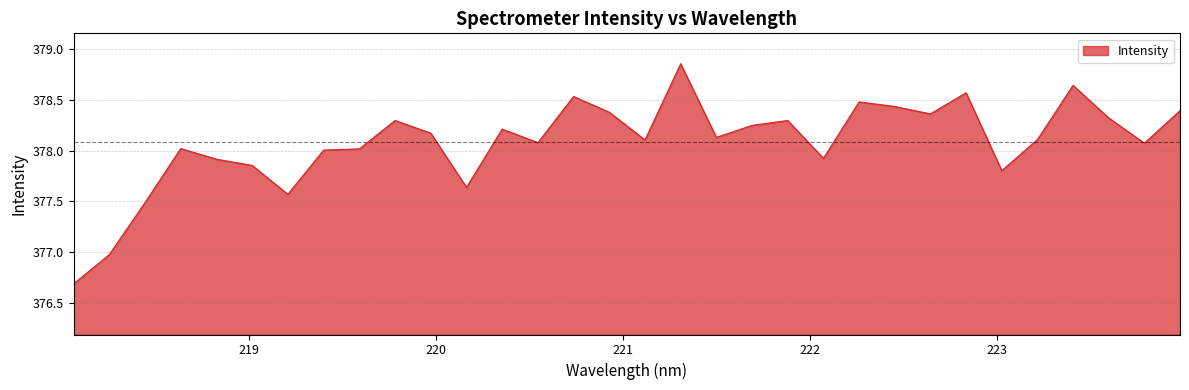

What is the smallest value displayed?

376.7